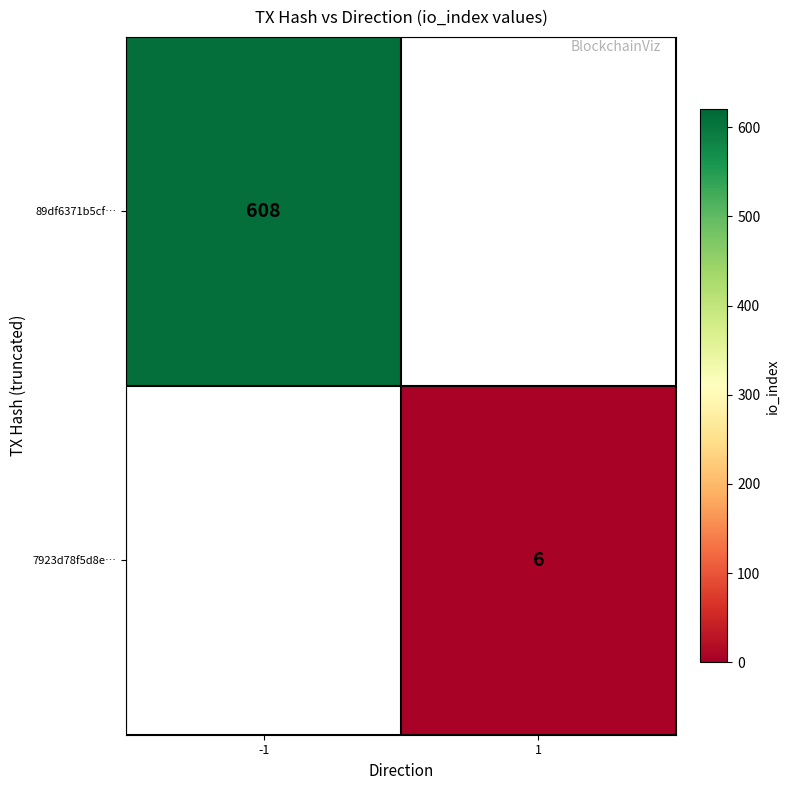

True or false: 89df6371b5cf… has a value of 326 at -1.

False